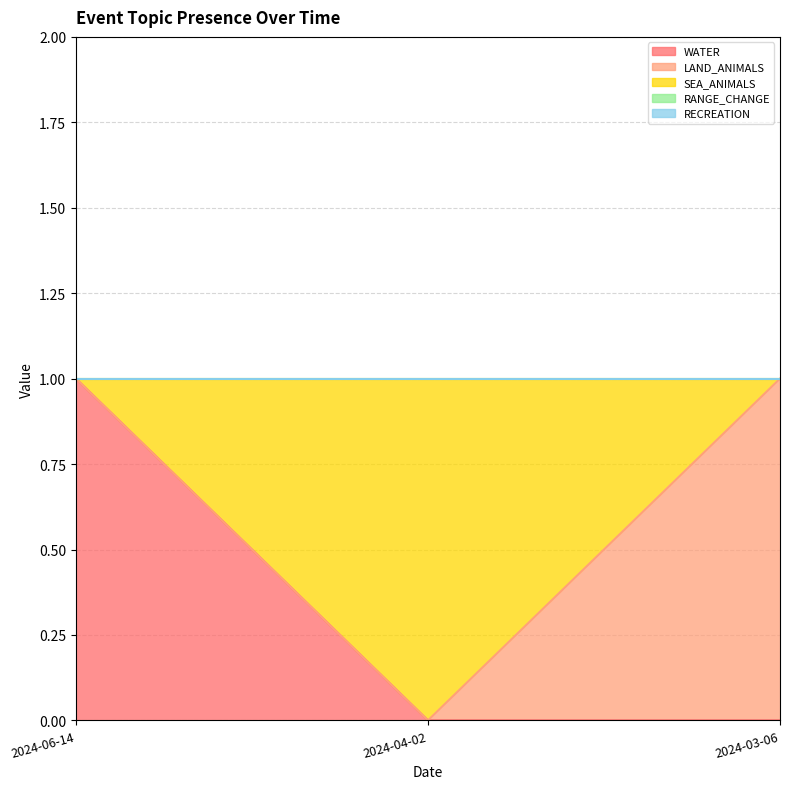

Which series has the largest total across all categories?

WATER